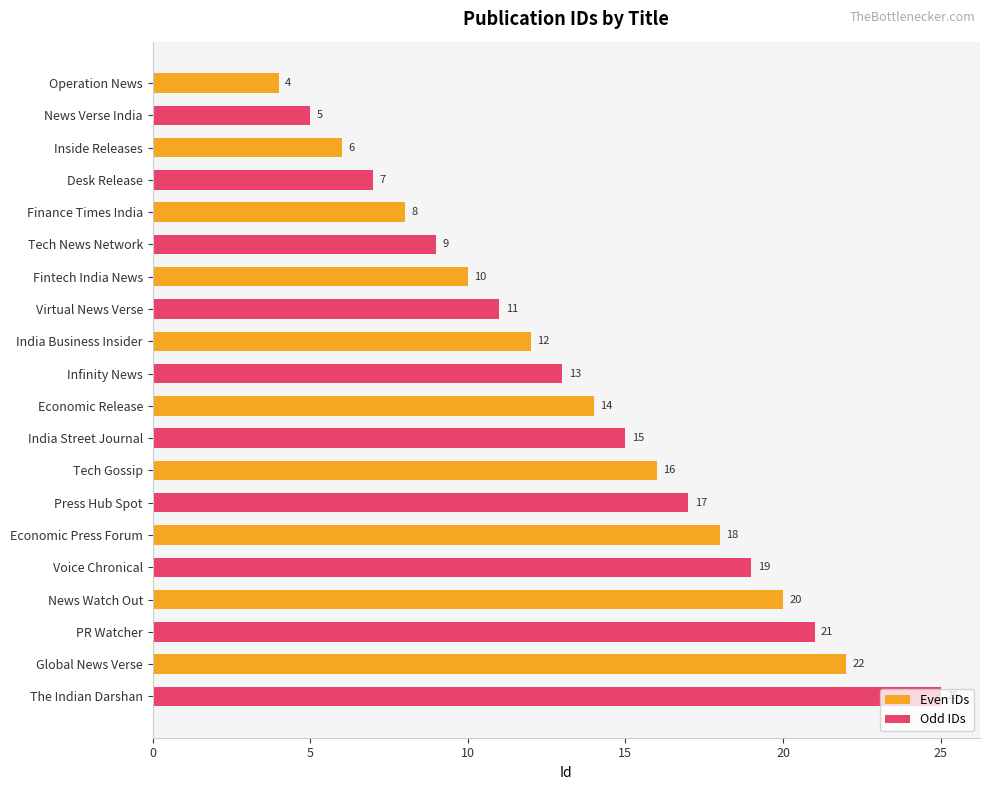

What is the difference between the maximum and minimum values in the Odd IDs series?

20